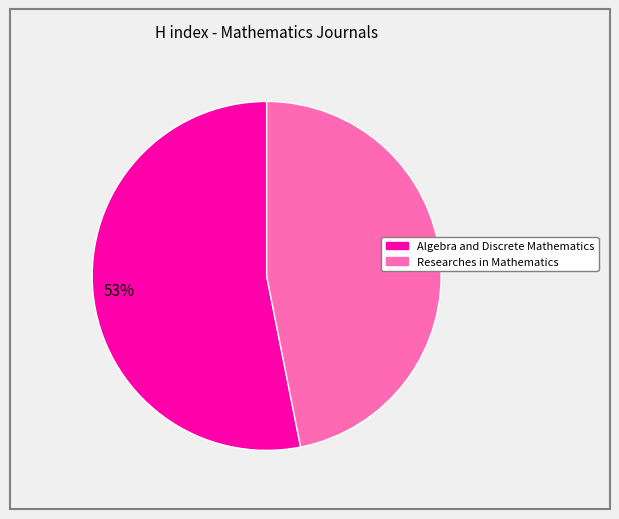

Is the sum of Algebra and Discrete Mathematics and Researches in Mathematics greater than half?

Yes